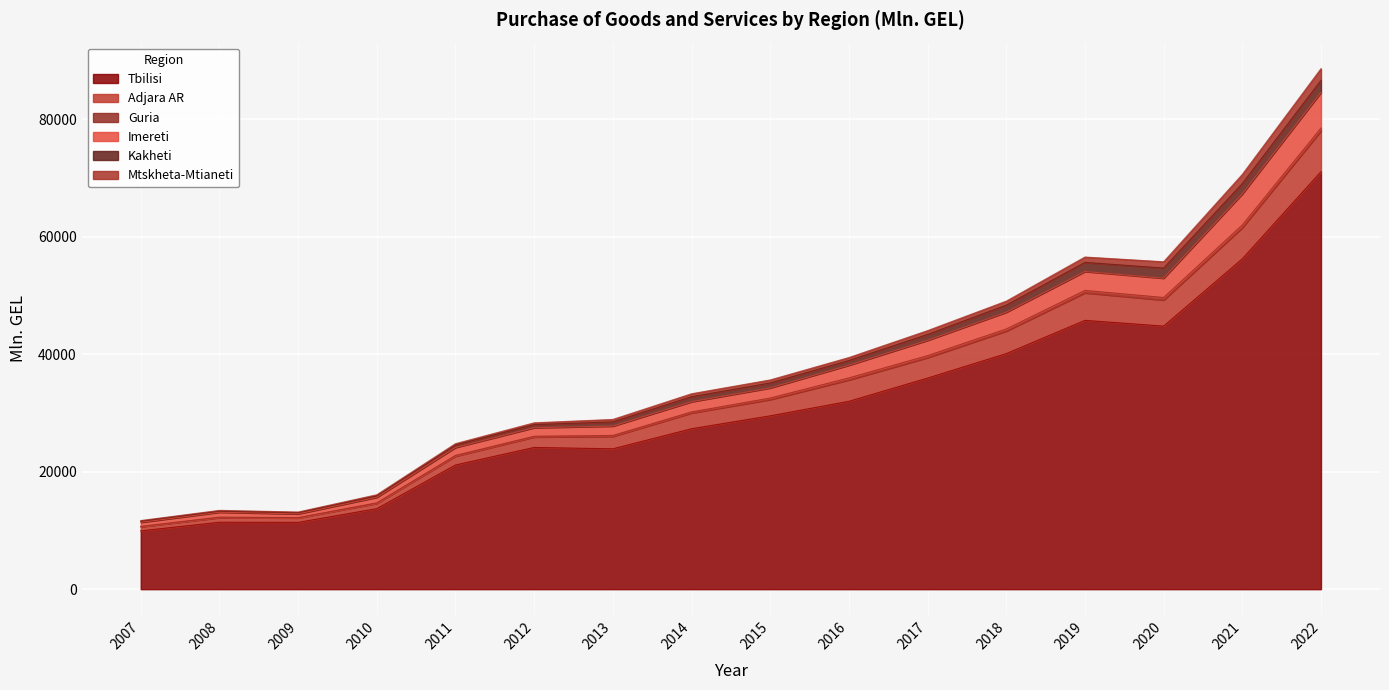

Where is the first local maximum for Tbilisi?

2008